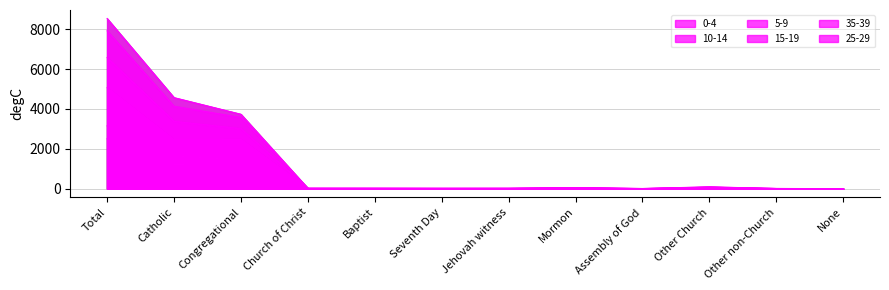

Which series changed the most between Congregational and Church of Christ?

0-4